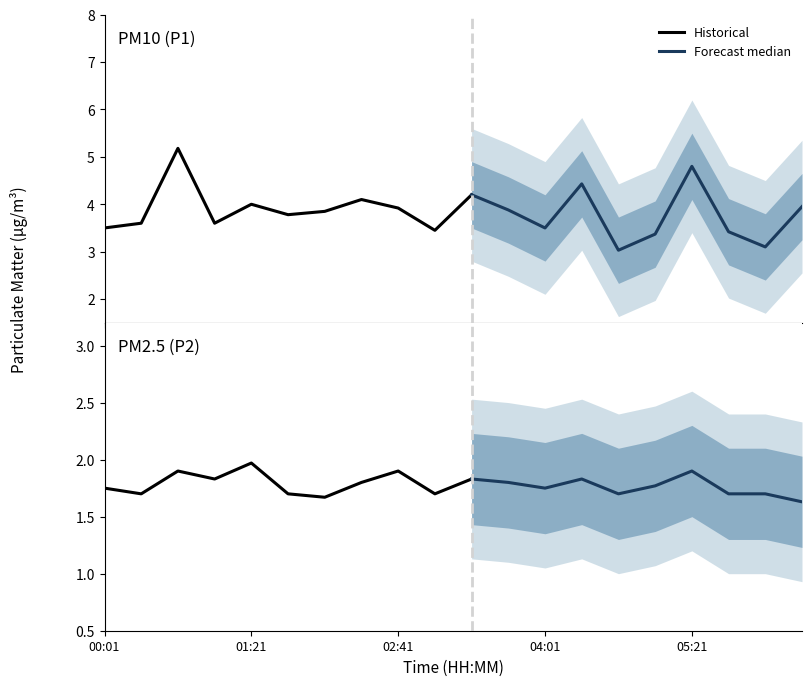

True or false: P2 and P1 cross at least once.

False